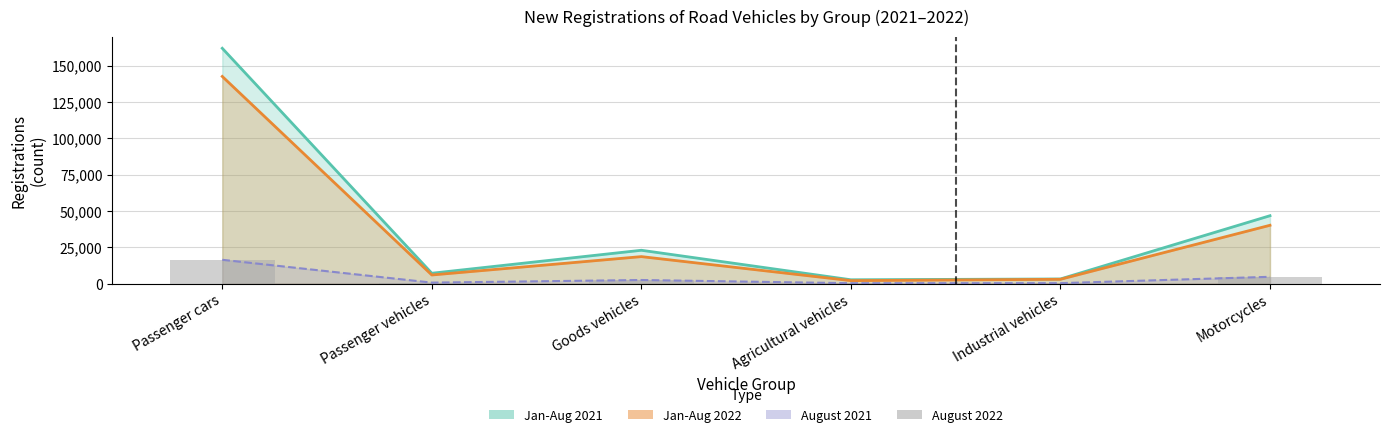

What is the difference between the maximum and minimum values?

16073